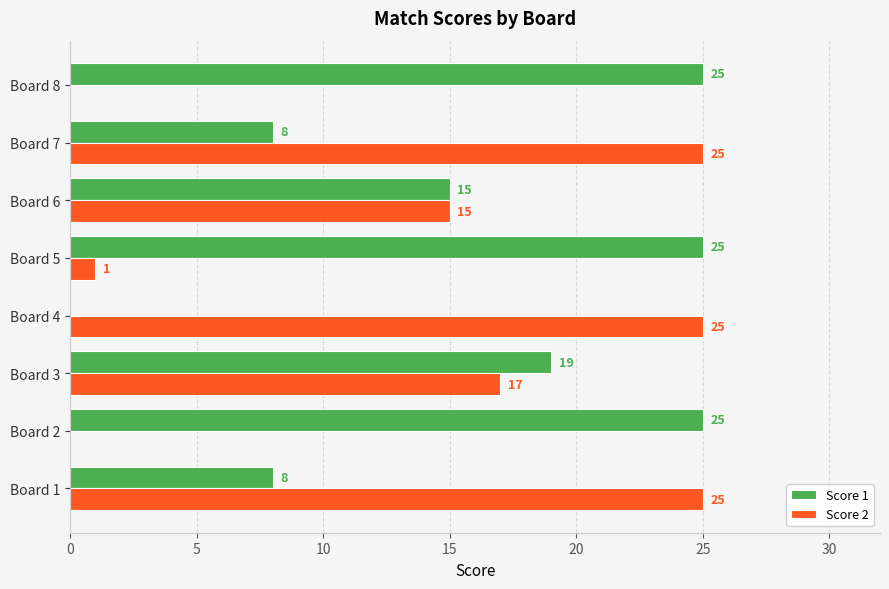

How many categories are shown in the chart?

8